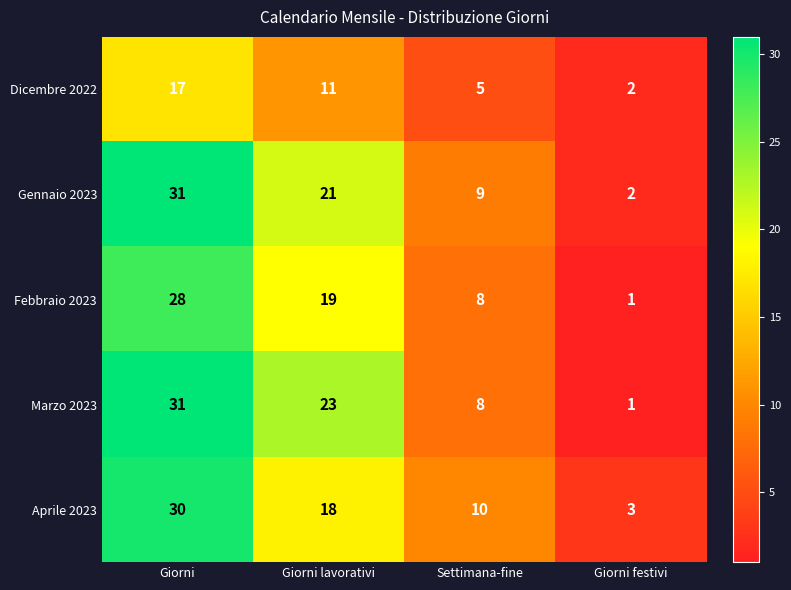

Is it true that Aprile 2023 equals 2 at Giorni festivi?

False